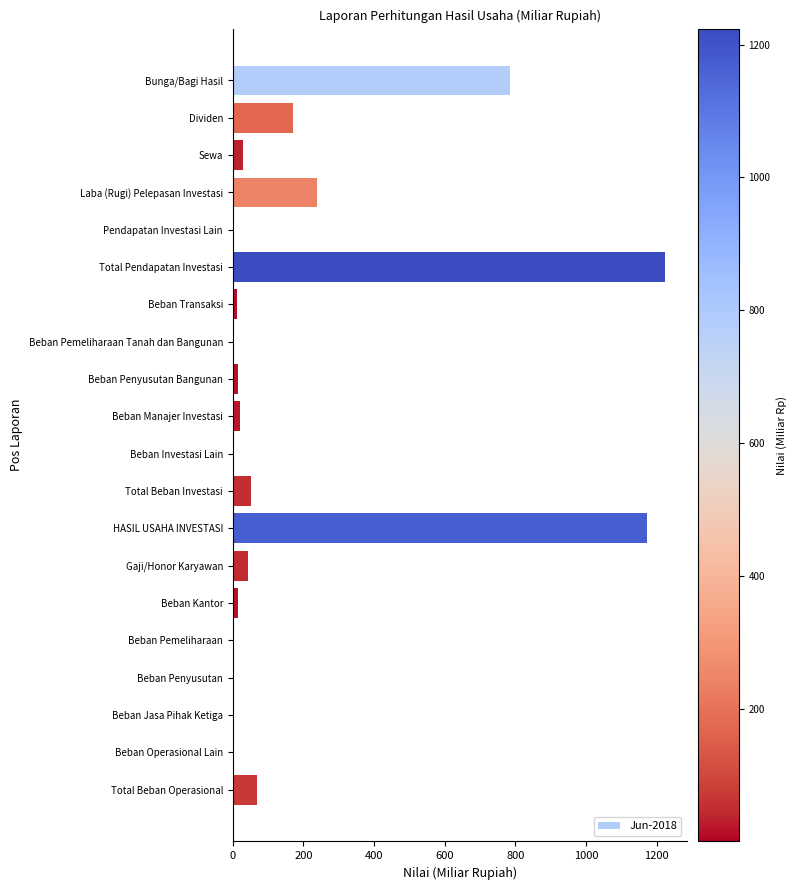

What is the average value?

193.1